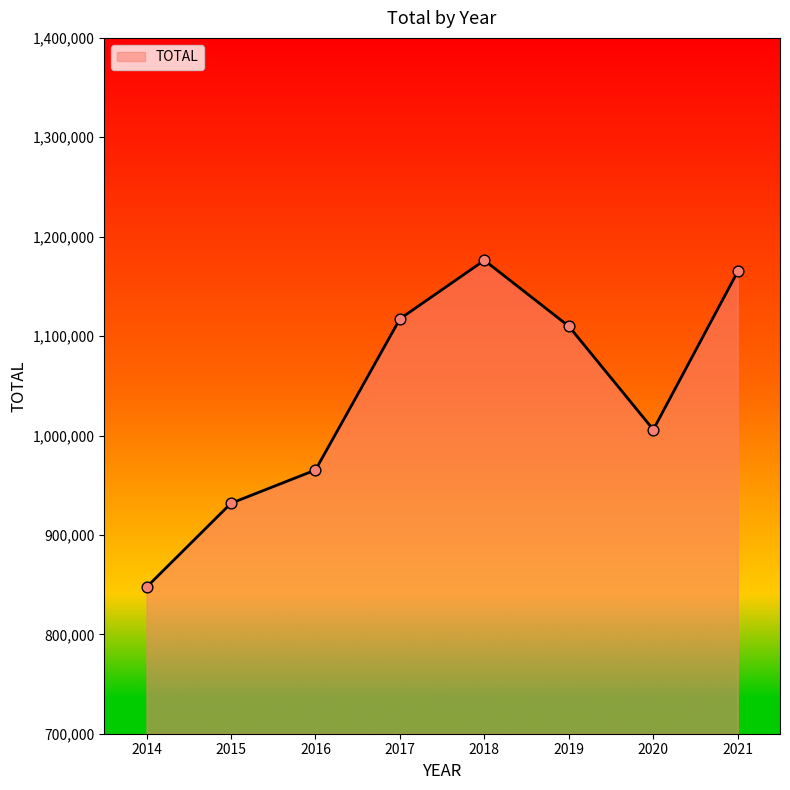

What is the ratio of the value at 2018 to the value at 2021?

1.0